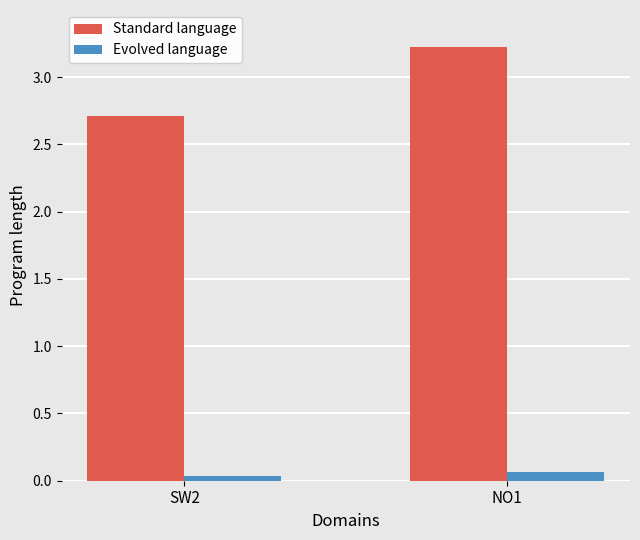

What is the difference between the highest and lowest values at NO1?

3.2